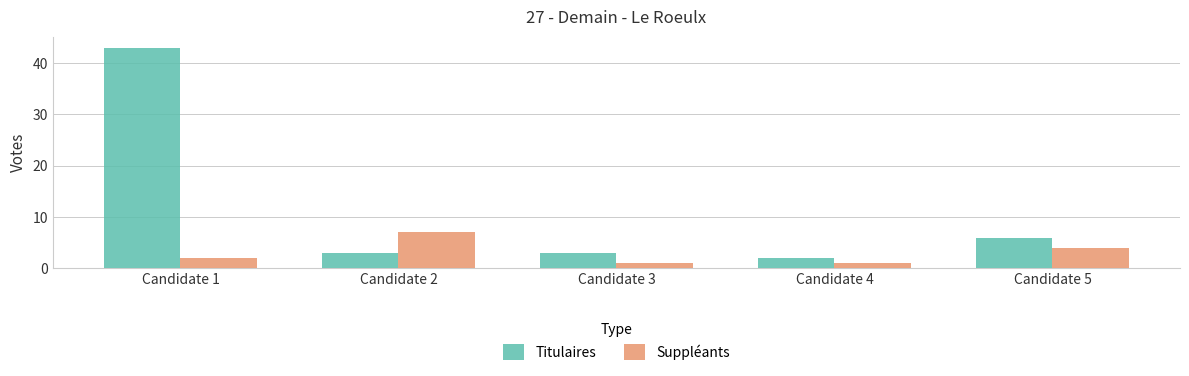

The value of Titulaires at Candidate 4 is 2. True or false?

True